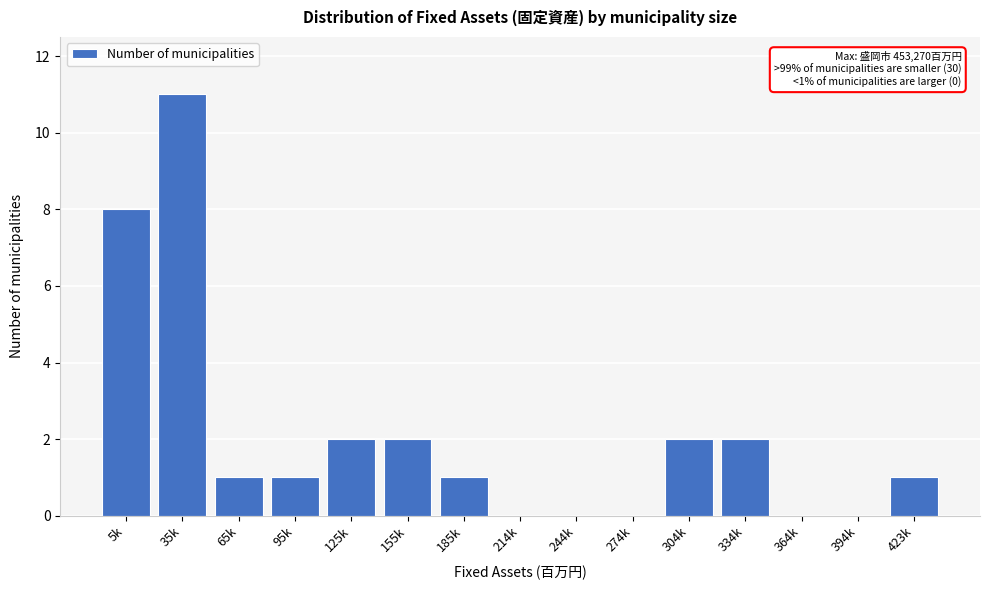

Reading left to right, transcribe all the data shown in this chart.

5k=8	35k=11	65k=1	95k=1	125k=2	155k=2	185k=1	214k=0	244k=0	274k=0	304k=2	334k=2	364k=0	394k=0	423k=1